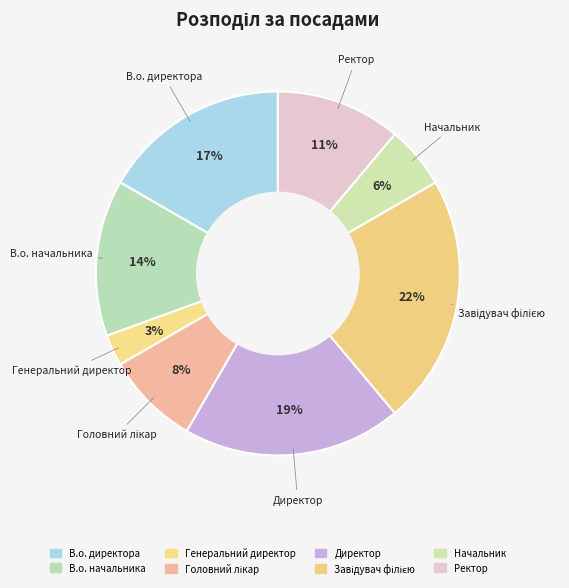

Is Головний лікар the majority of the pie?

No